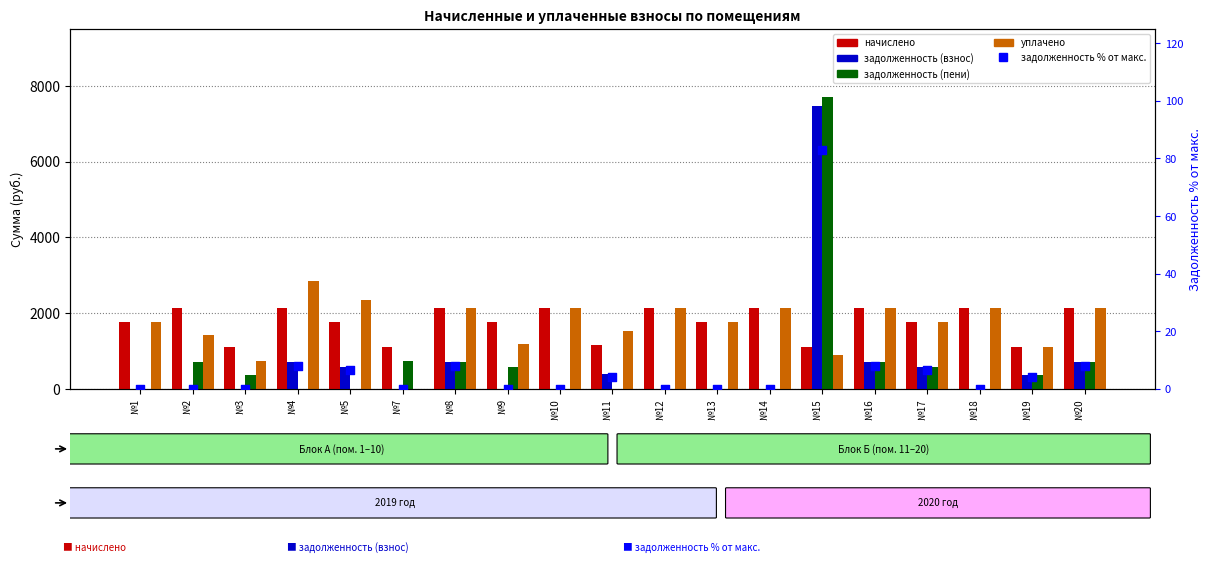

At which category is the sum across all series the highest?

№15